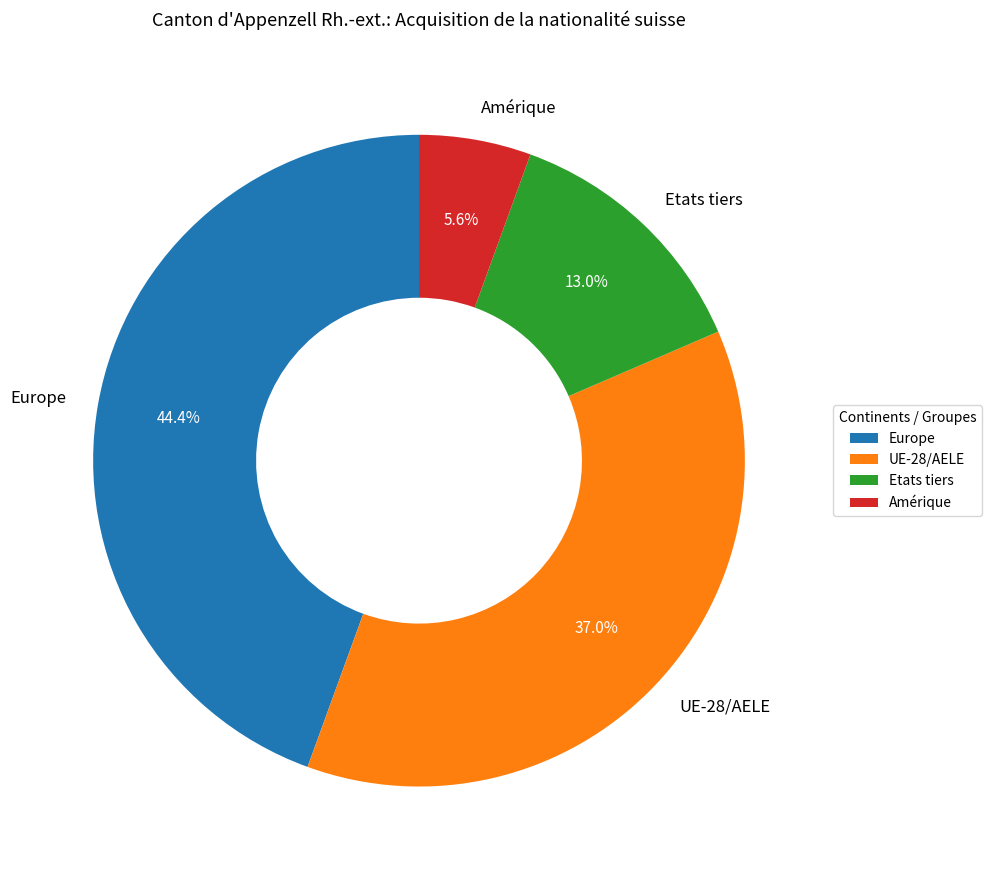

True or false: Etats tiers accounts for 13% of the total.

True